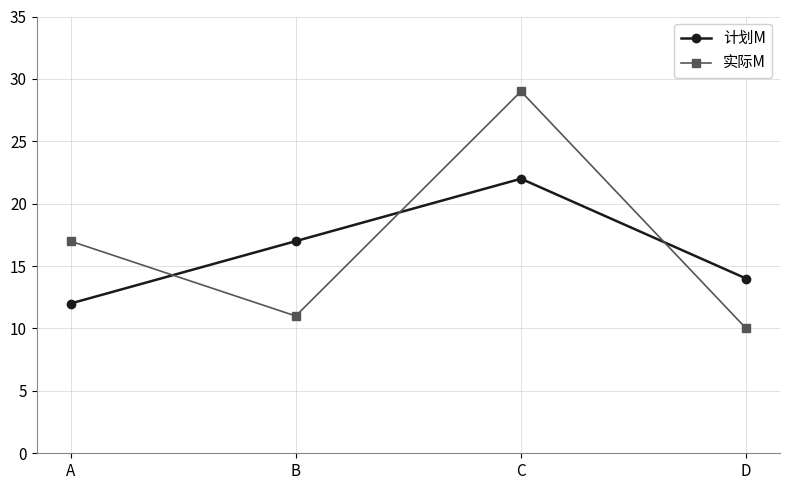

Rank the categories by 实际M value from lowest to highest.

D, B, A, C